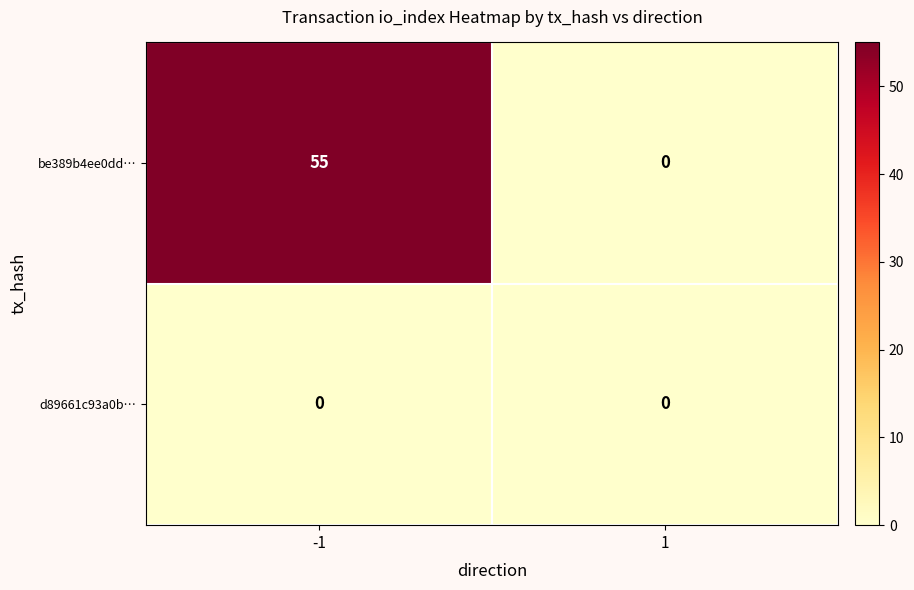

Which series has the largest total across all categories?

be389b4ee0dd…